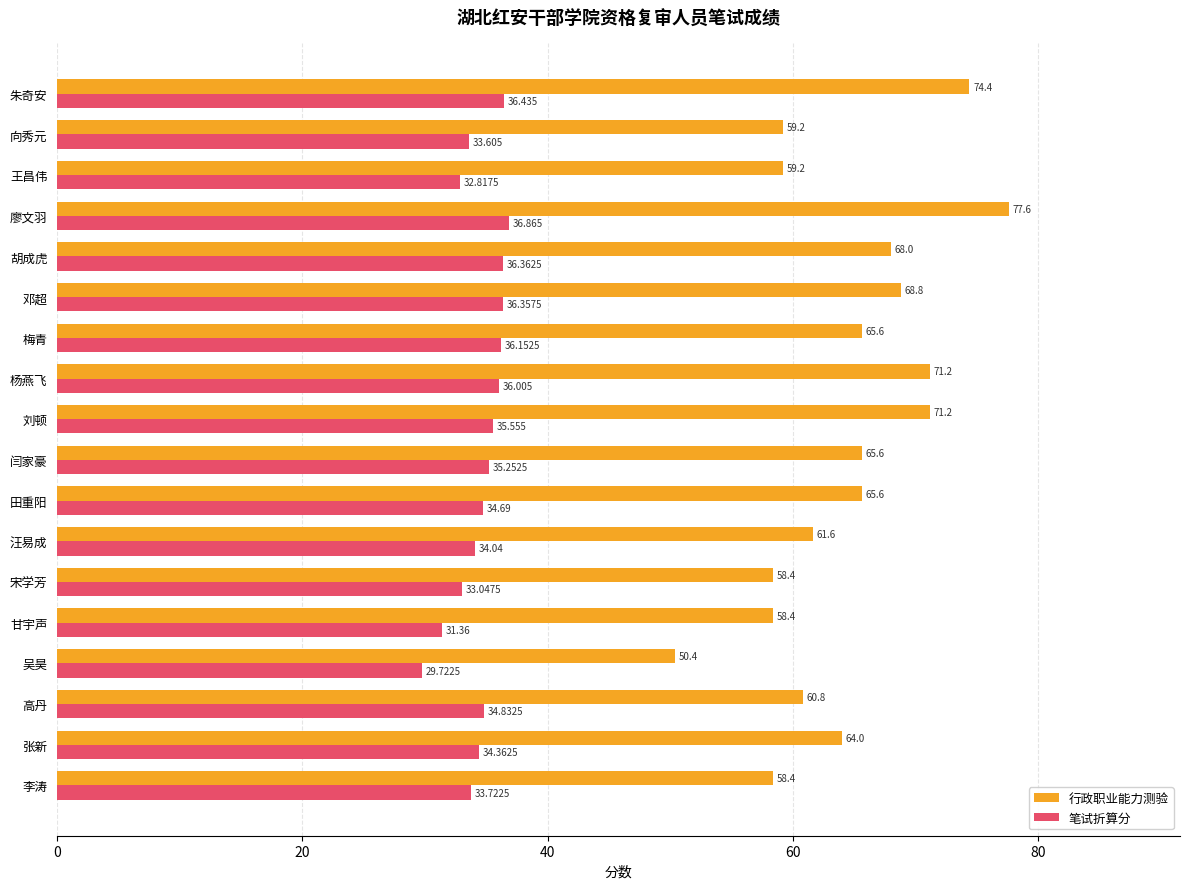

List the series in order of their peak value, lowest first.

笔试折算分, 行政职业能力测验